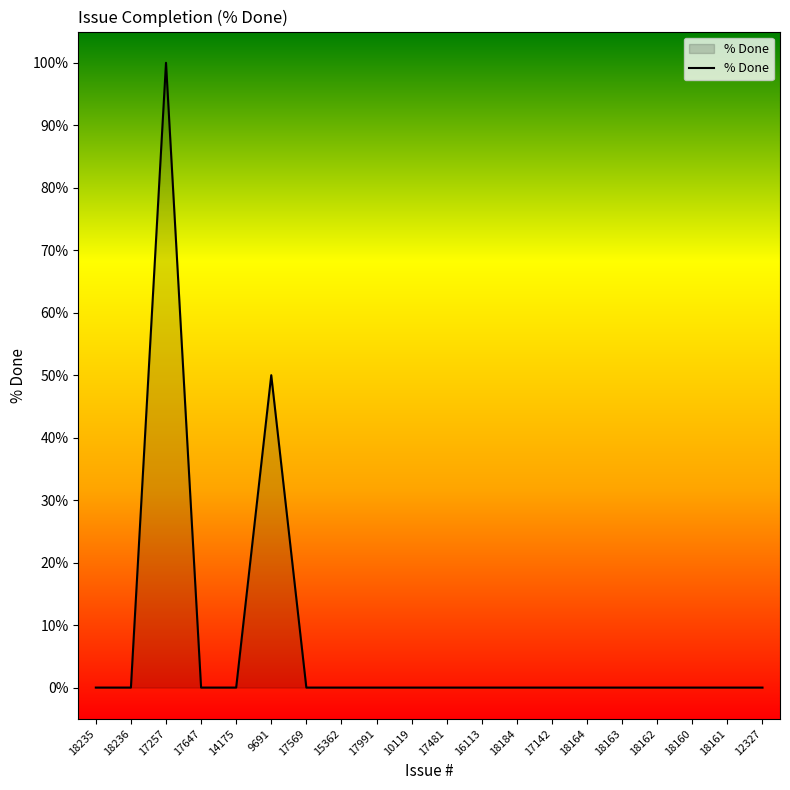

Which has a higher value, 18162 or 17257?

17257